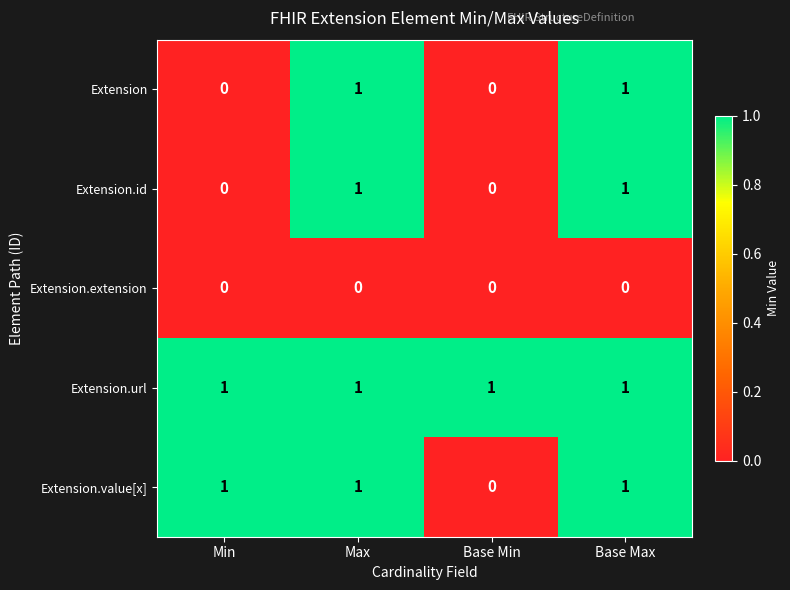

Is it true that Extension.id equals 1 at Min?

False